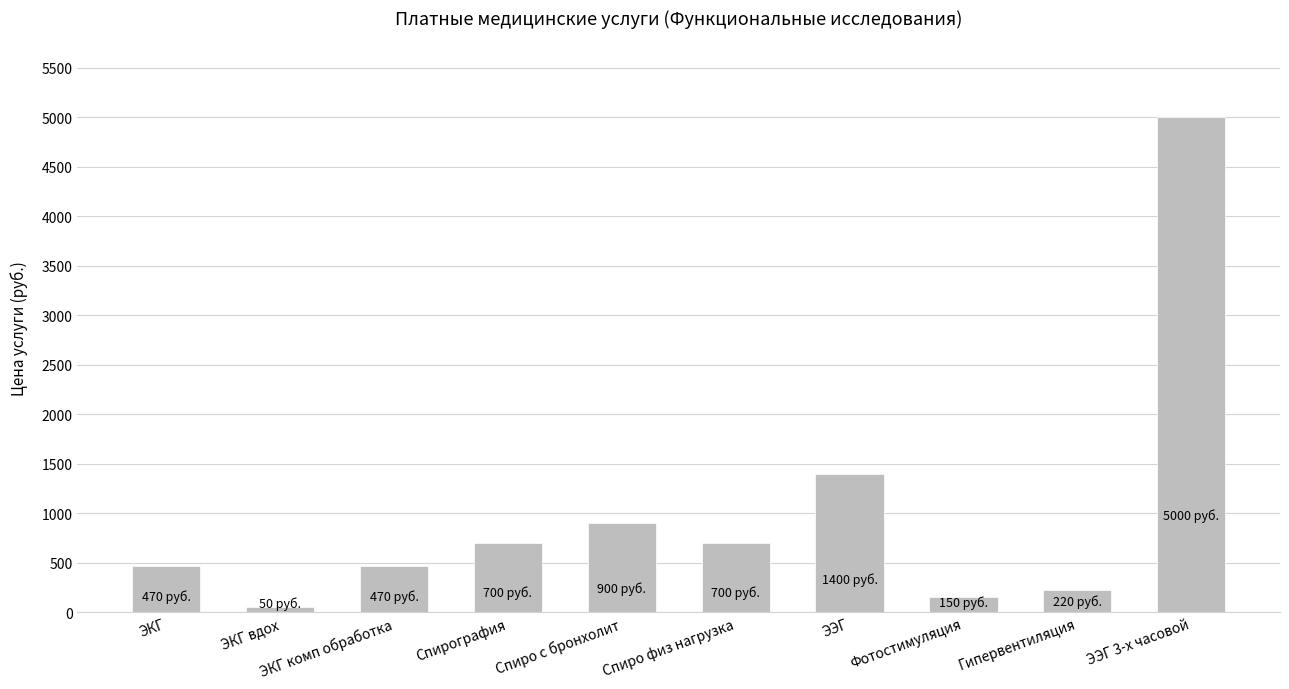

How many categories are shown in the chart?

10